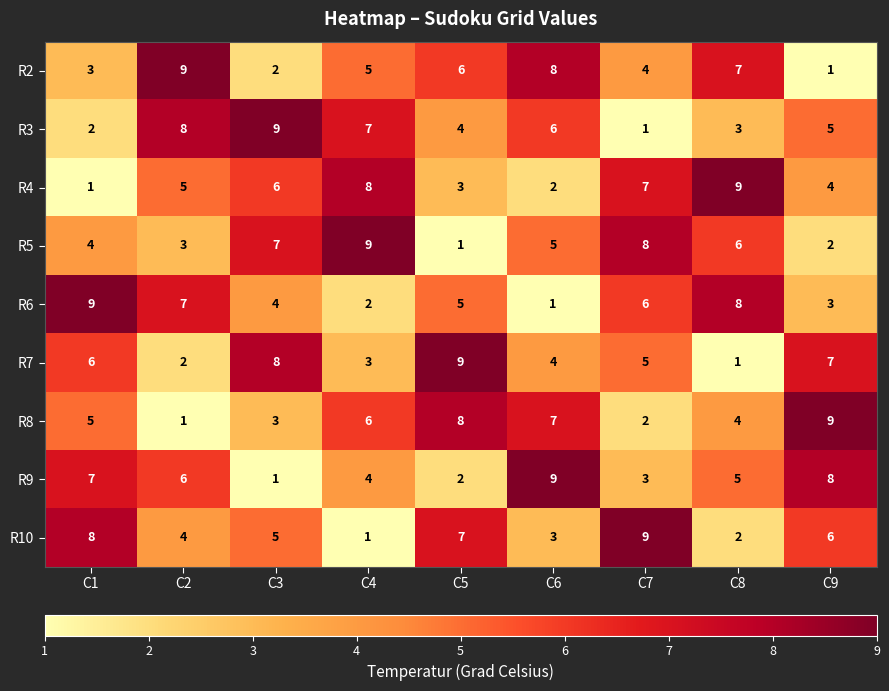

Where is R3 nearest to the value 5?

C9